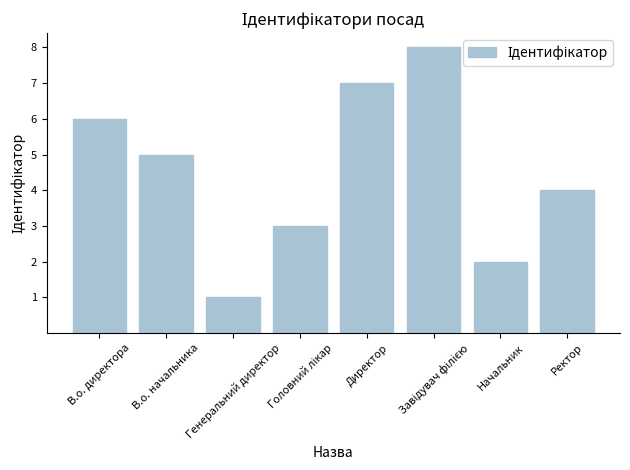

What is the maximum value shown in the chart?

8